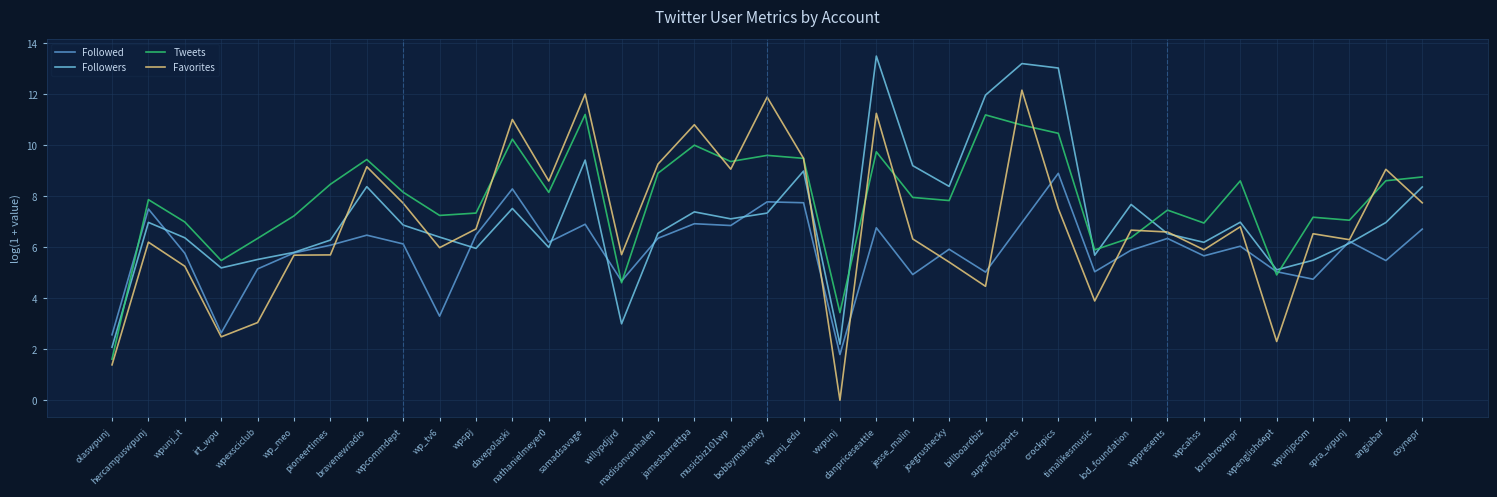

List the series in order of their peak value, lowest first.

Followed, Tweets, Favorites, Followers